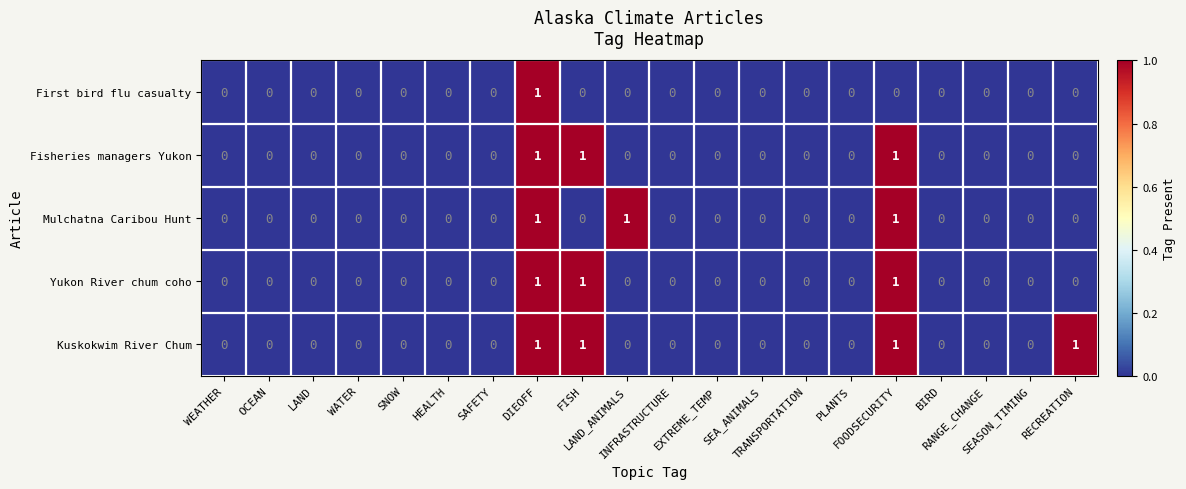

Which series has the largest total across all categories?

Kuskokwim River Chum